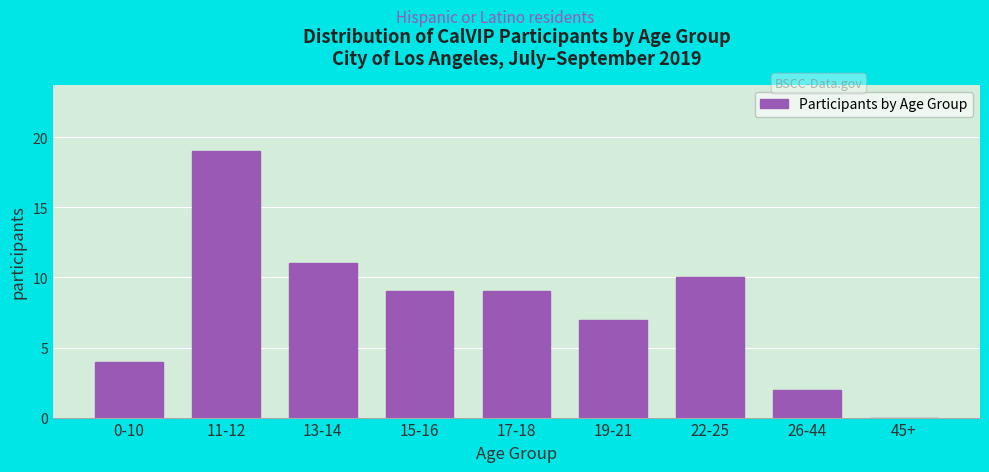

Reading left to right, transcribe all the data shown in this chart.

0-10=4	11-12=19	13-14=11	15-16=9	17-18=9	19-21=7	22-25=10	26-44=2	45+=0